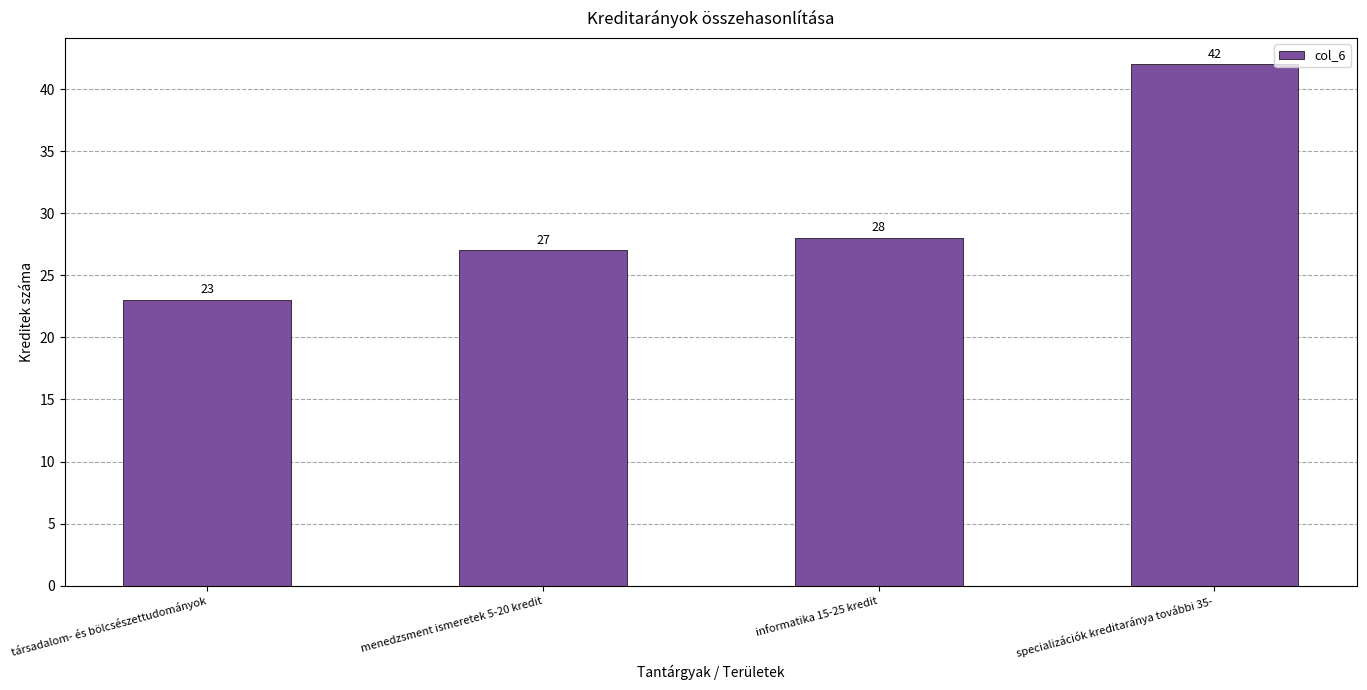

What is the label of the 3rd bar from the left?

informatika 15-25 kredit